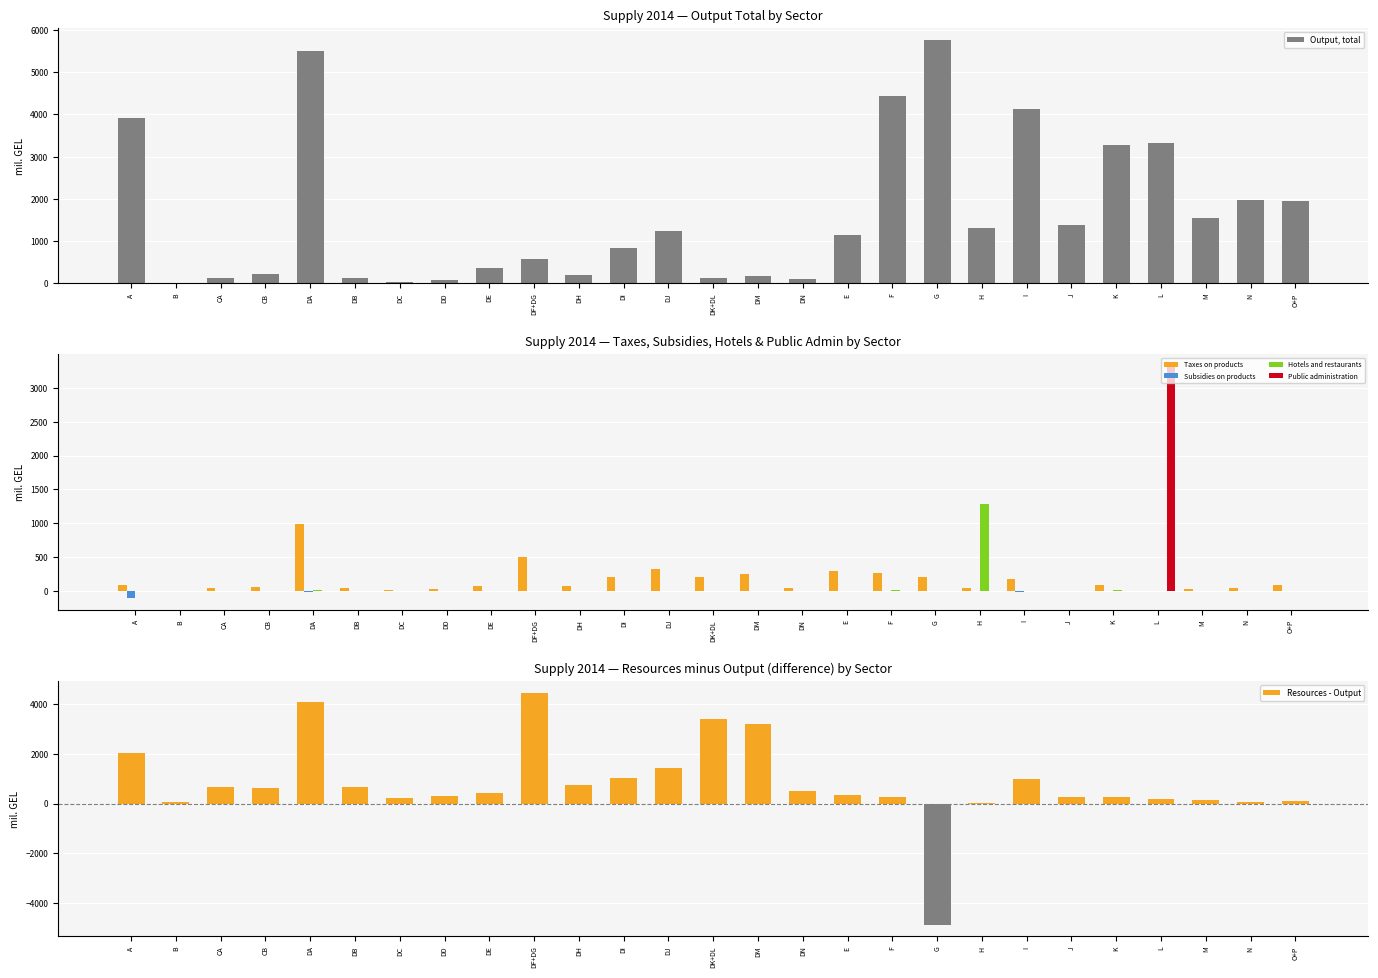

Is it true that Taxes on products equals 3.4 at B?

True